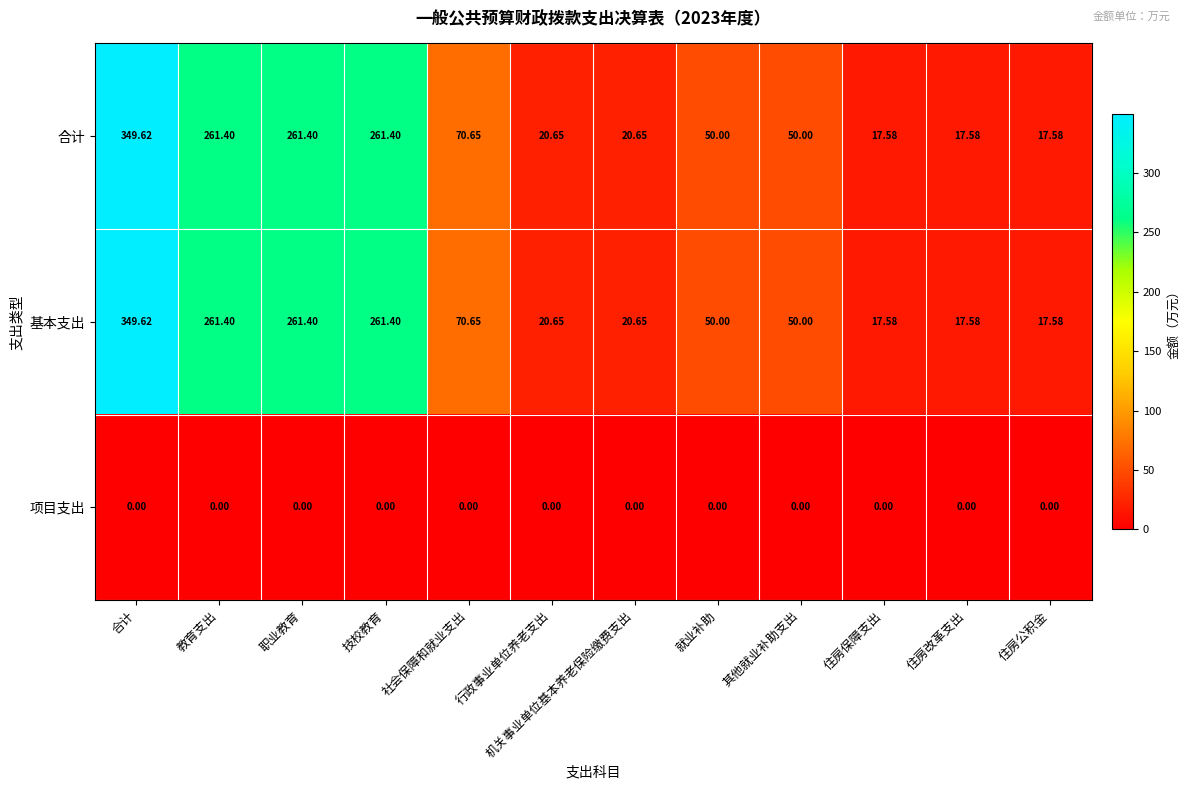

Where does the 合计 series first go above 50?

合计